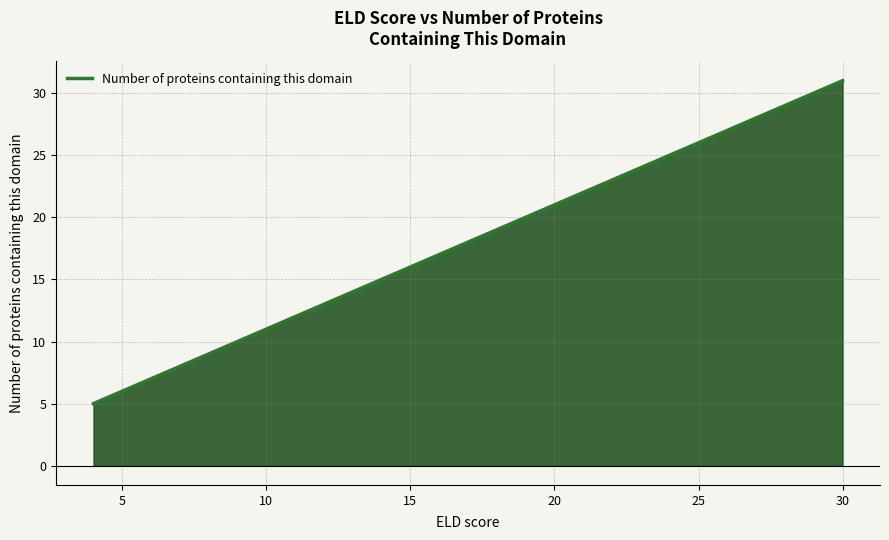

Is it true that the value at 0 is 3?

False